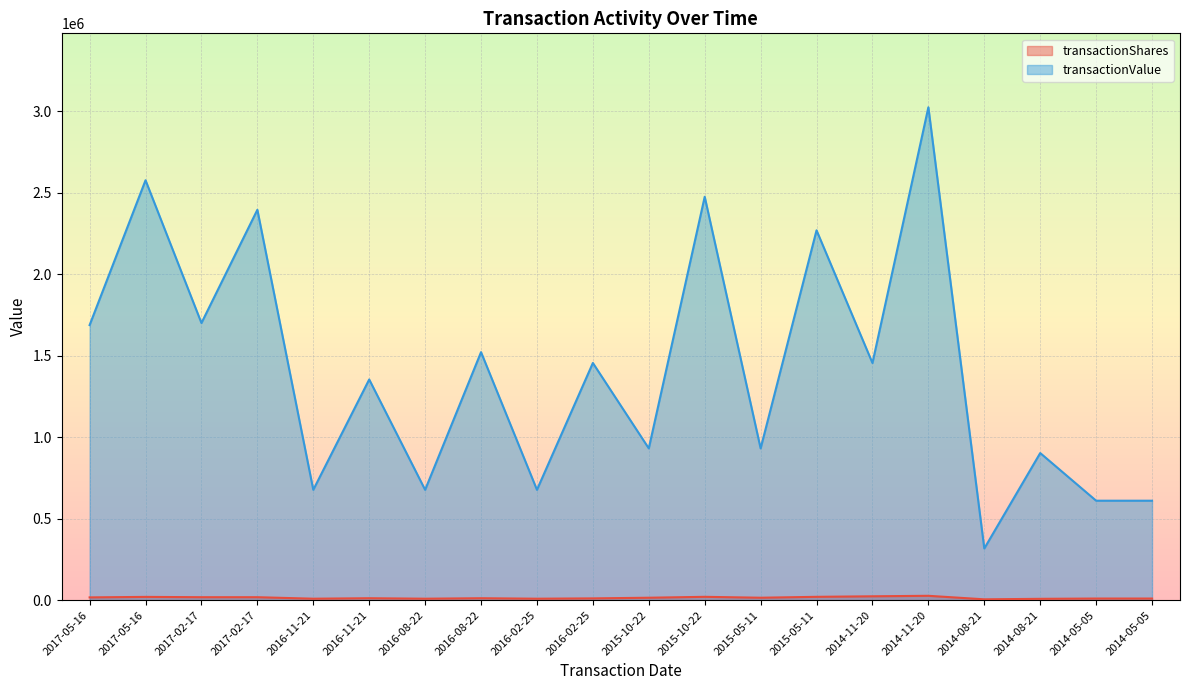

What is the difference between the maximum and minimum values in the transactionShares series?

21612